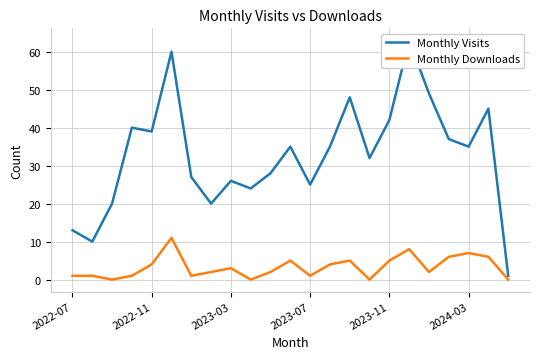

True or false: Monthly Downloads and Monthly Visits cross at least once.

False